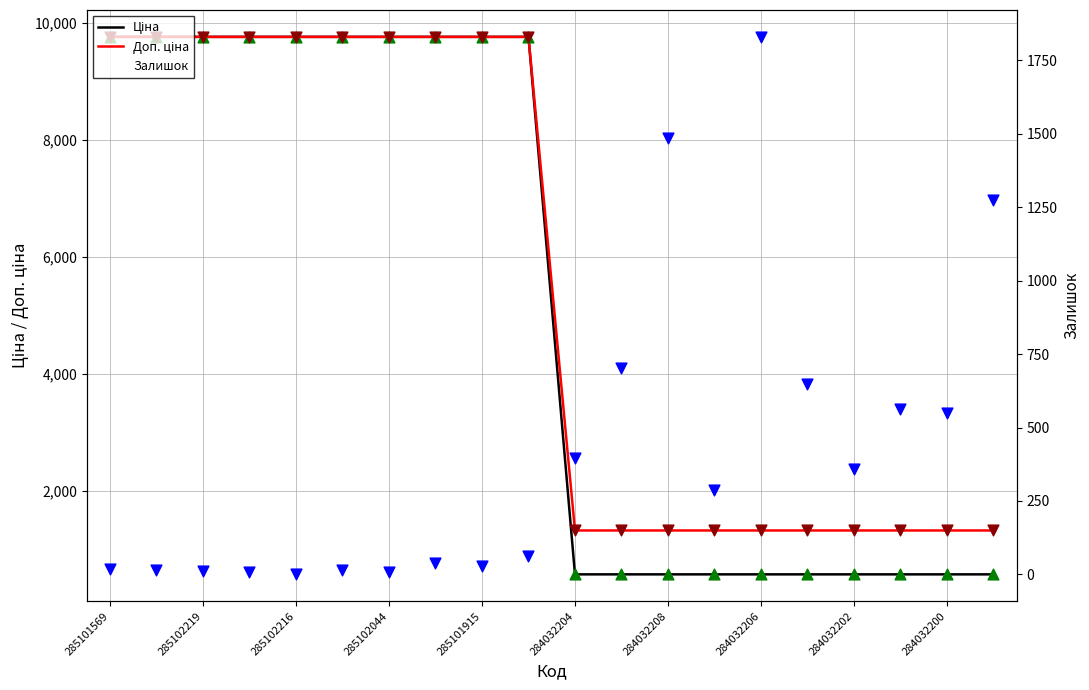

Which series has the widest spread of Y values?

Ціна